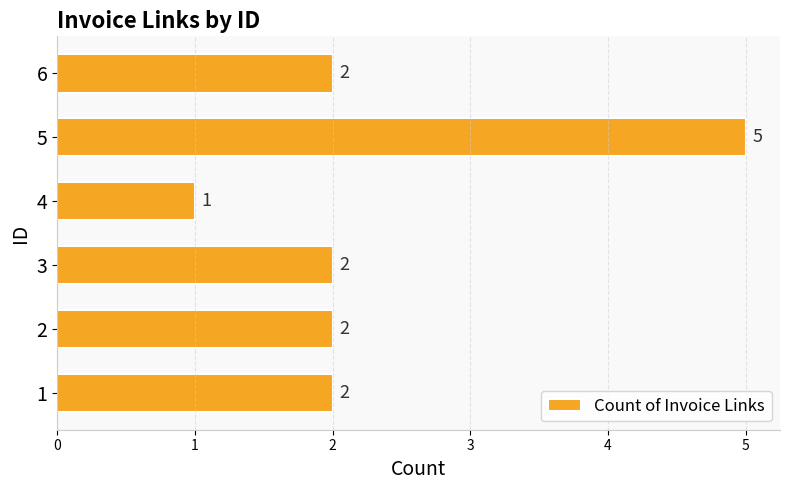

What is the difference between the maximum and minimum values?

4